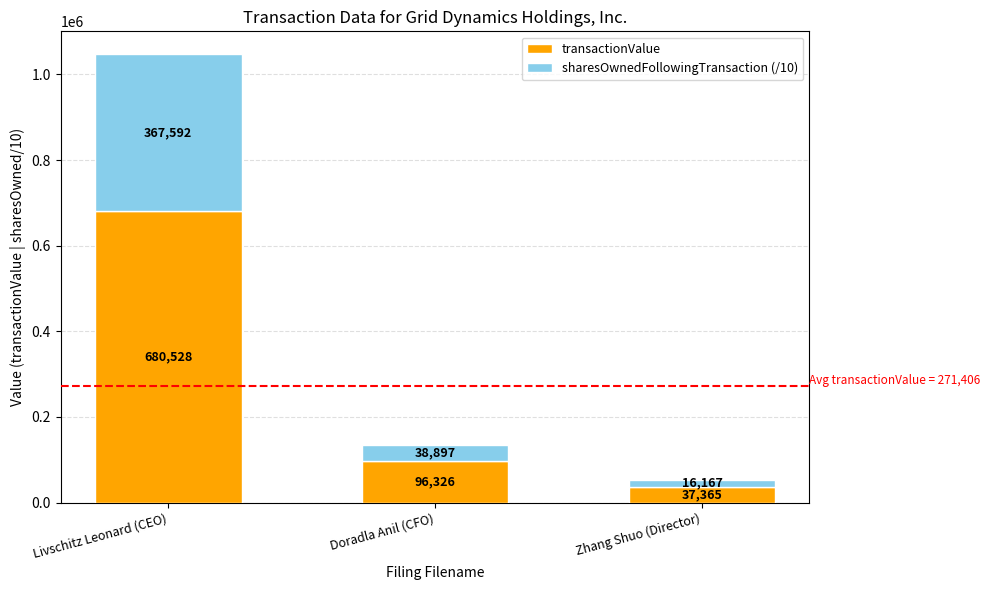

At which category is the sum across all series the highest?

Livschitz Leonard (CEO)